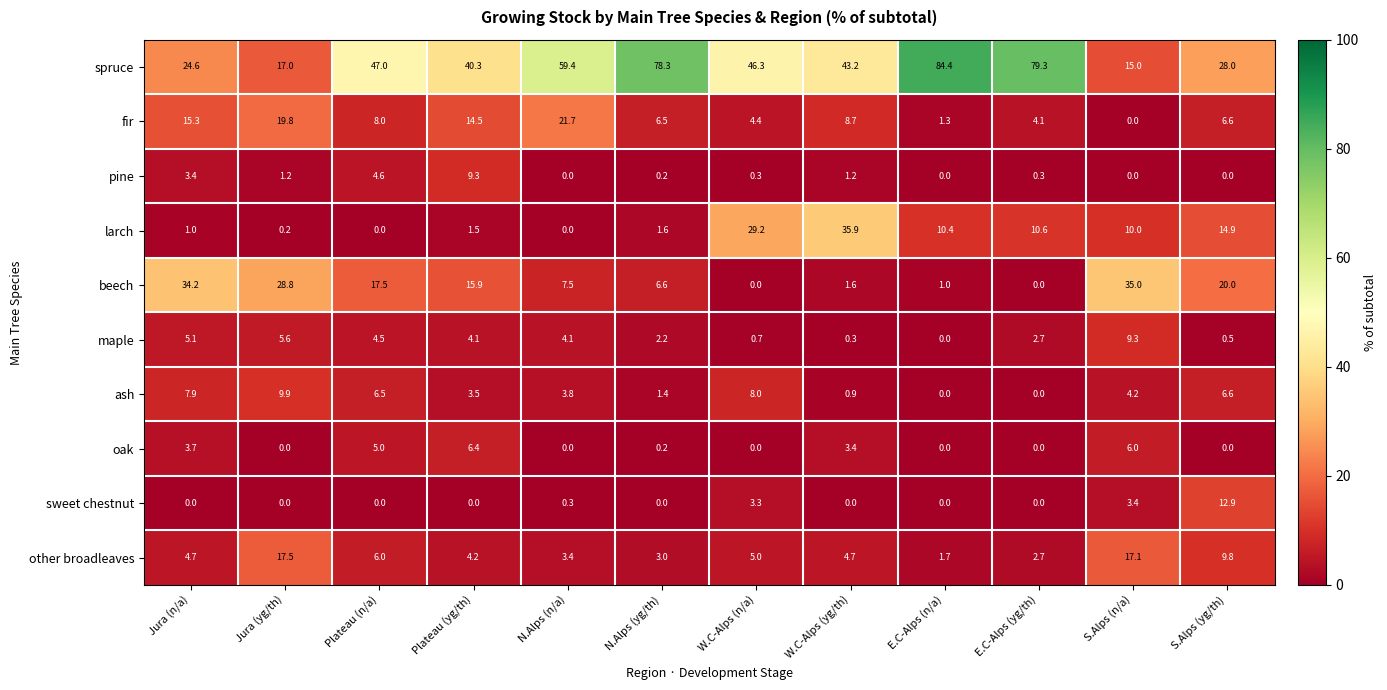

Which series has the widest spread of values?

spruce